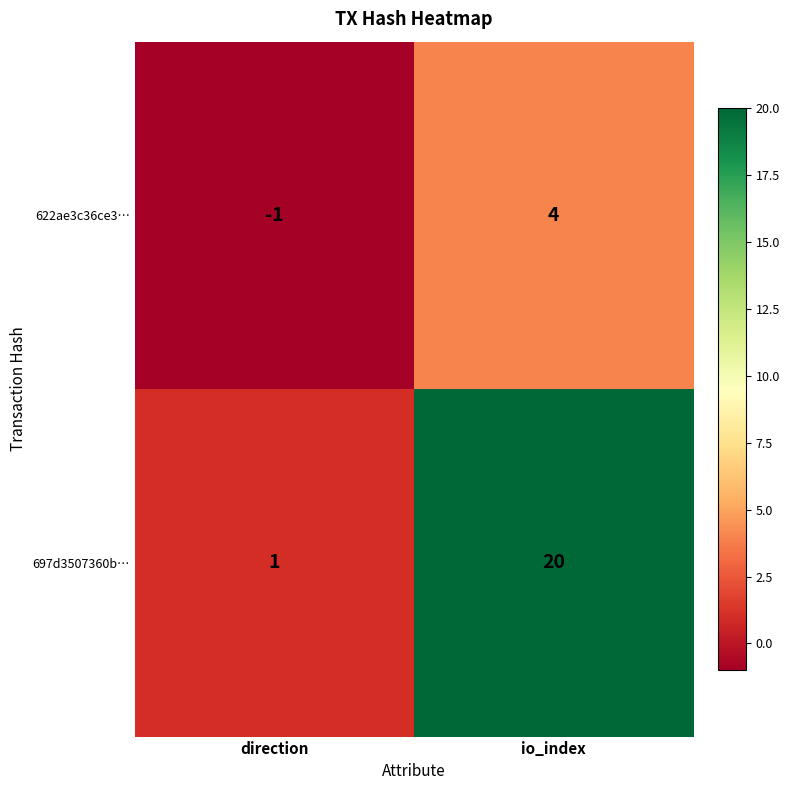

Which series has the widest spread of values?

697d3507360b…